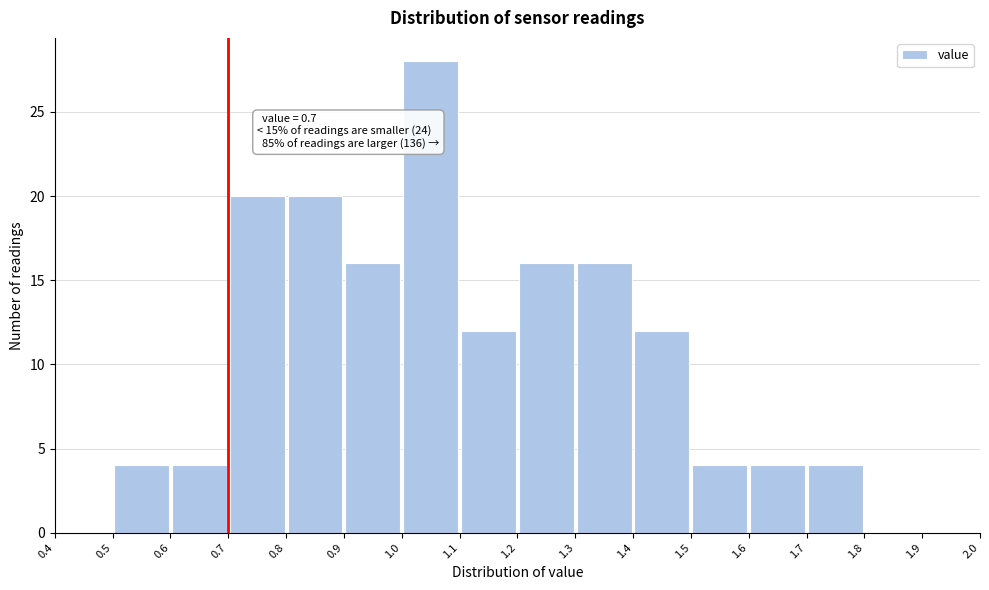

Over which range of the x-axis is the bar tallest?

1.0 to 1.1